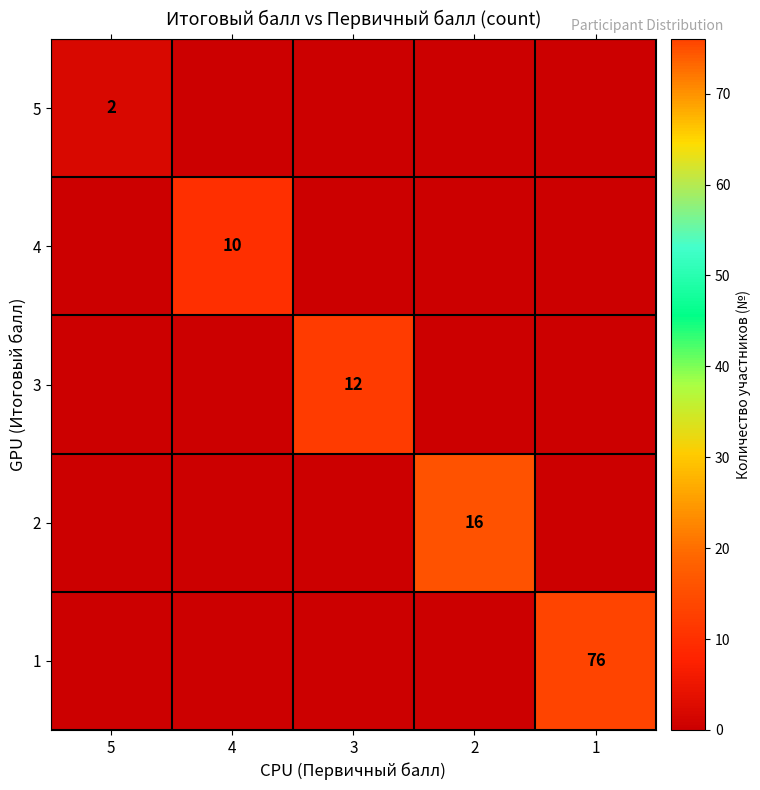

The 4 series shows 5 at 4. True or false?

False